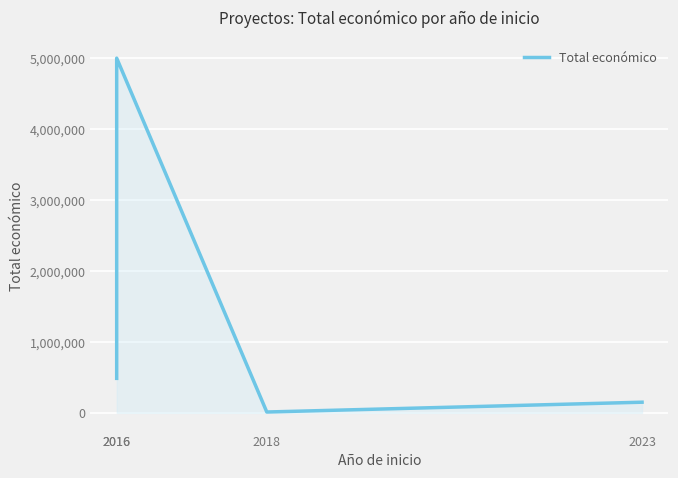

What is the sum of the values at 2016 and 2023?

5147660